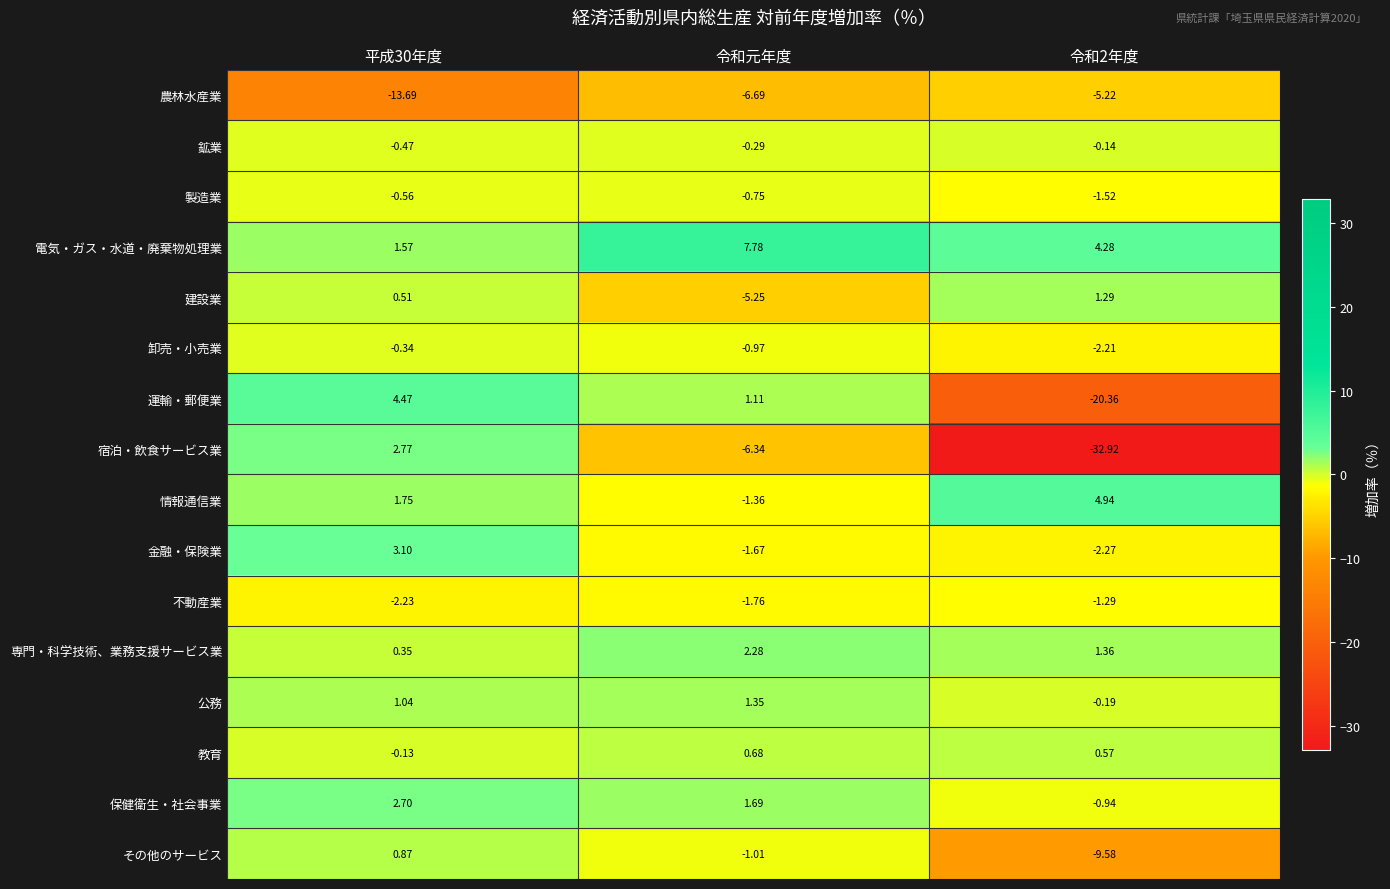

Which series has the largest range (max minus min)?

宿泊・飲食サービス業